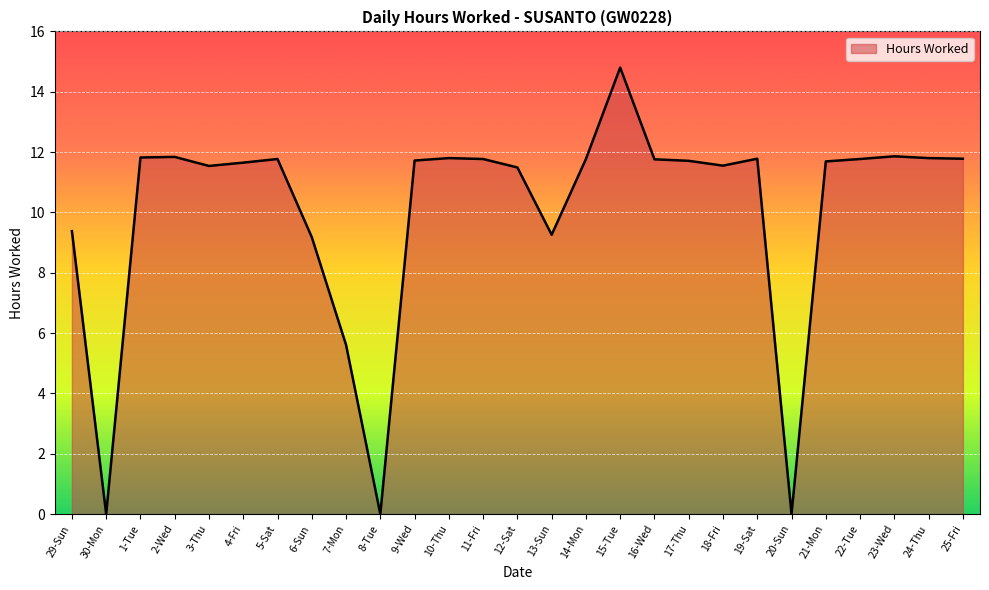

What is the greatest value displayed?

14.8